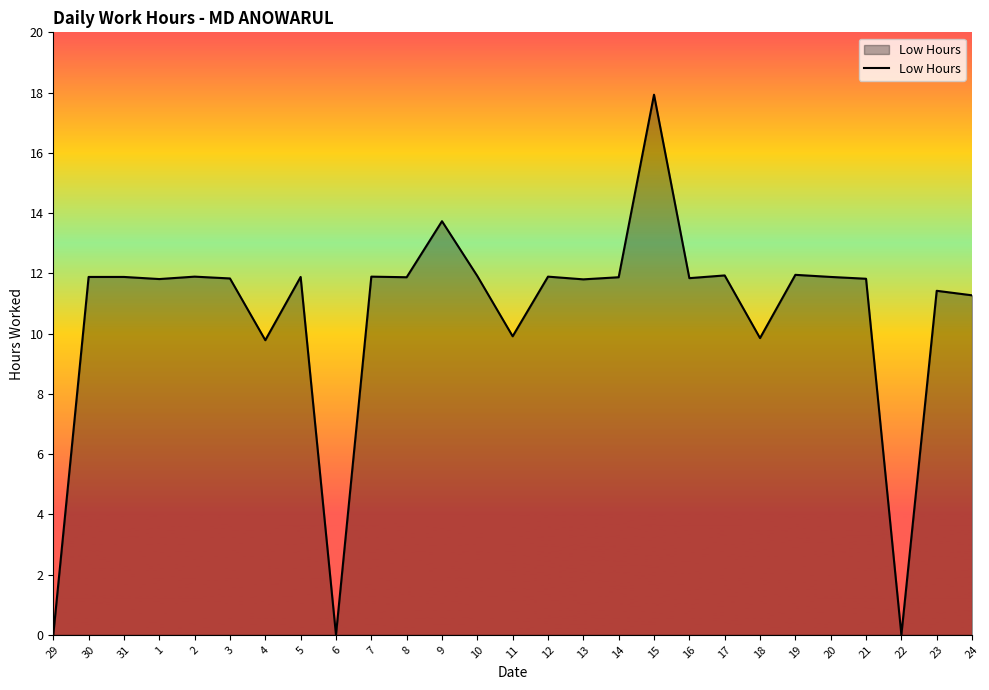

The chart shows a value of 13.7 at 9. True or false?

True